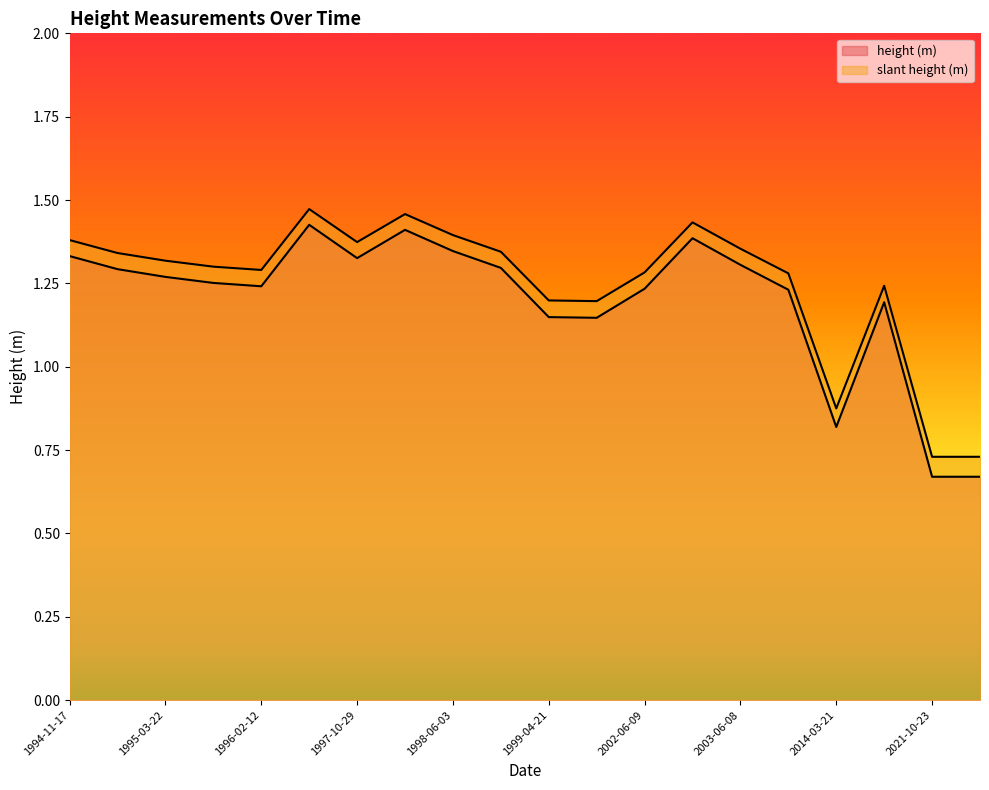

True or false: slant height (m) and height (m) intersect in this chart.

False